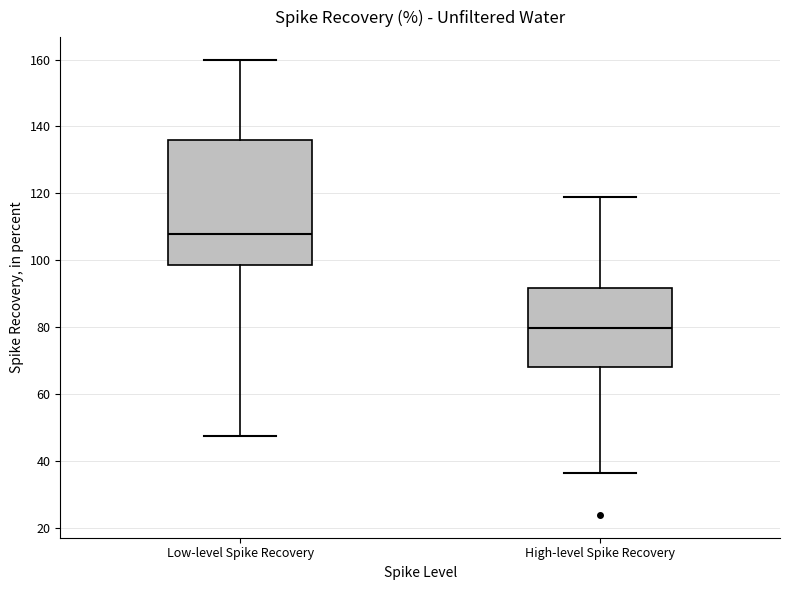

Where is the upper edge of the box for Low-level Spike Recovery on the y-axis? The values are not printed on the chart, so give them approximately, as read against the axis.

136